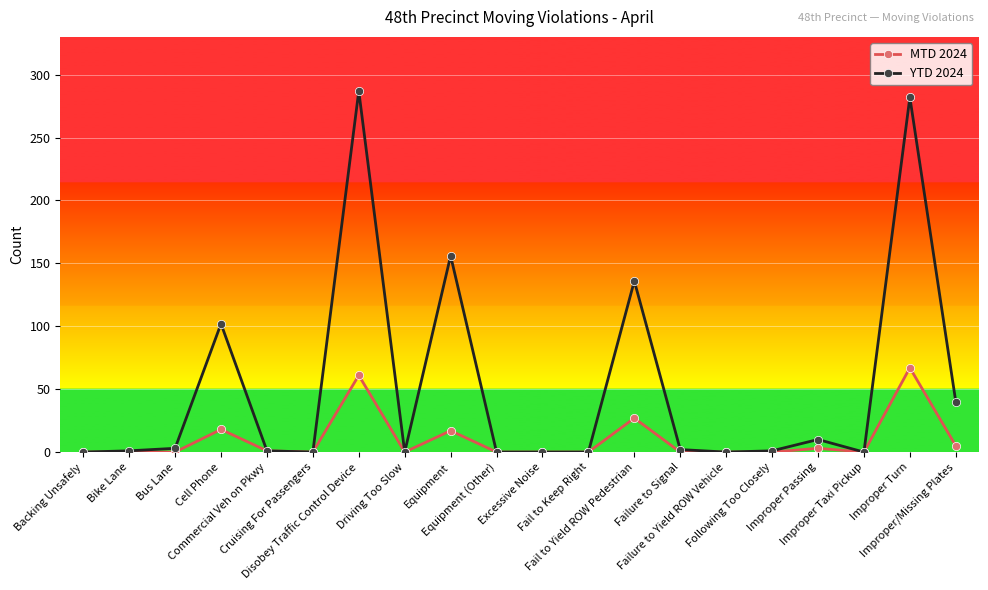

Which series has the widest spread of values?

YTD 2024